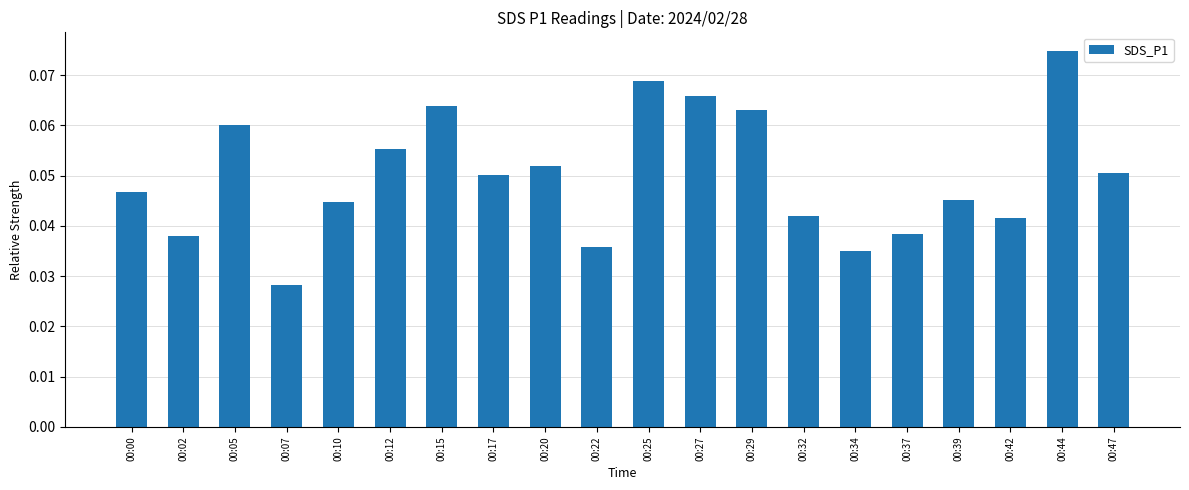

What is the sum of all values?

1.0